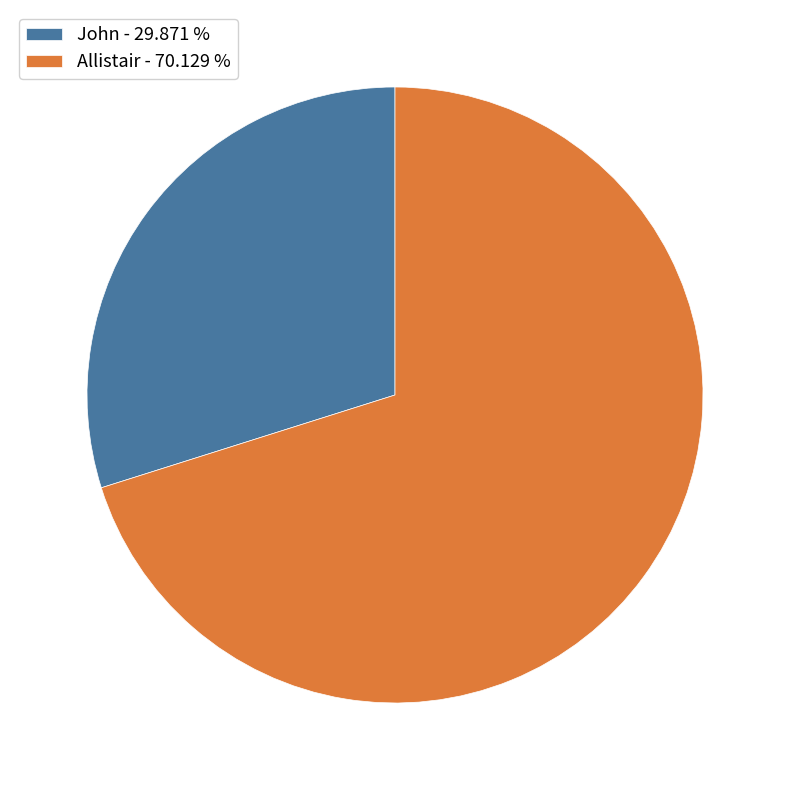

Do John - 29.871 % and Allistair - 70.129 % together represent more than half of the pie?

Yes